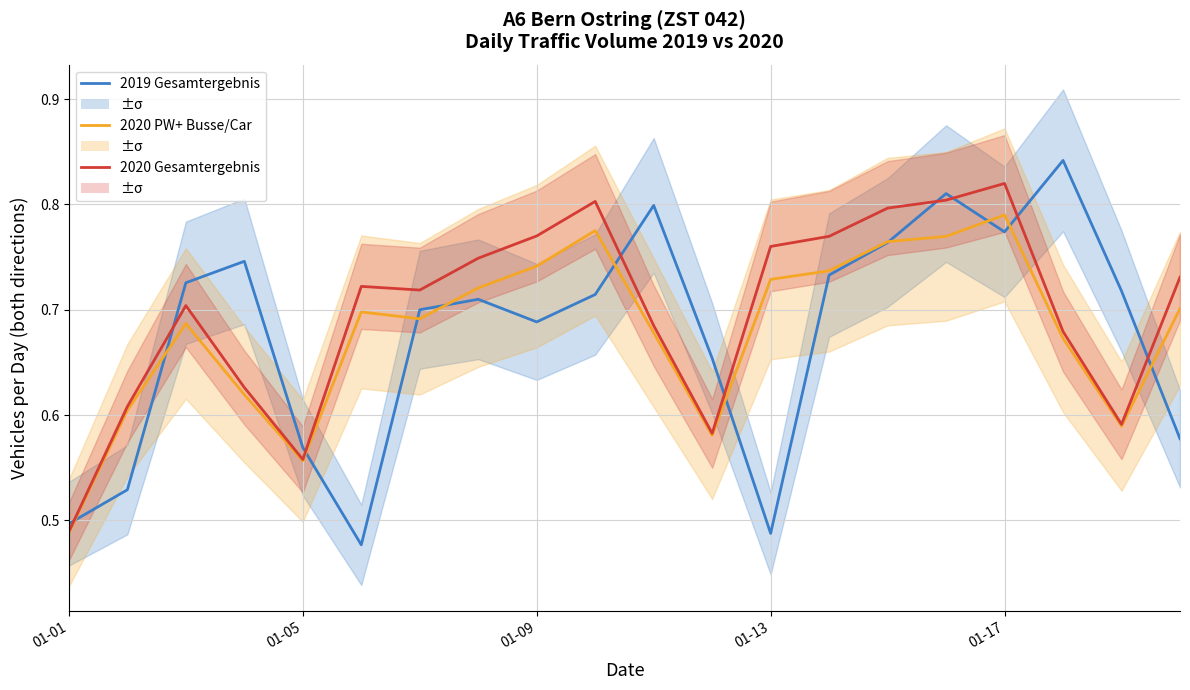

Between 17 and 01-05, which is larger?

17